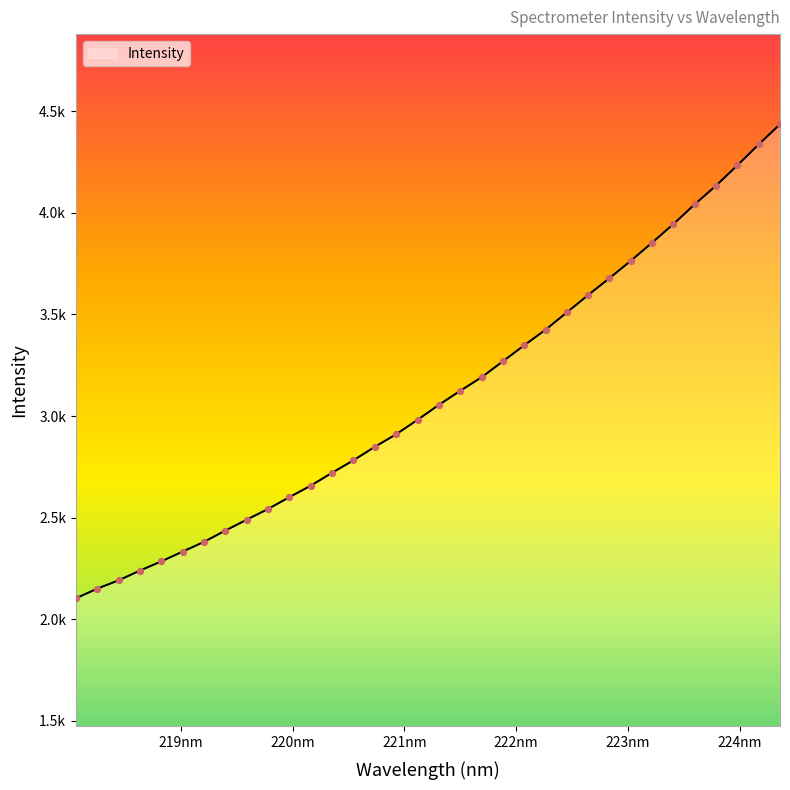

Does the chart have visible grid lines?

No